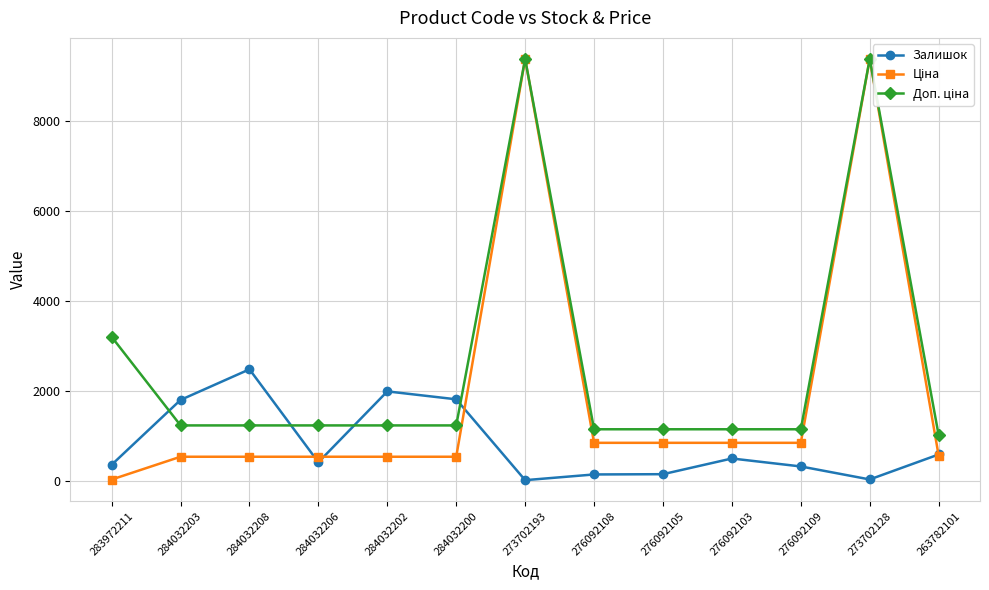

Which series ends up on top after the final intersection of Залишок and Ціна?

Залишок